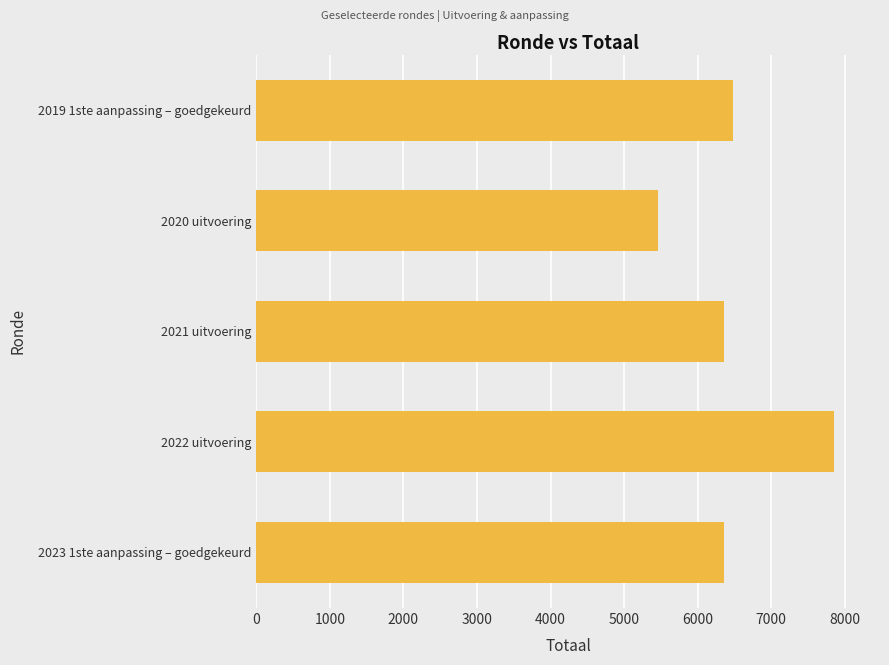

What is the sum of all values?

32507